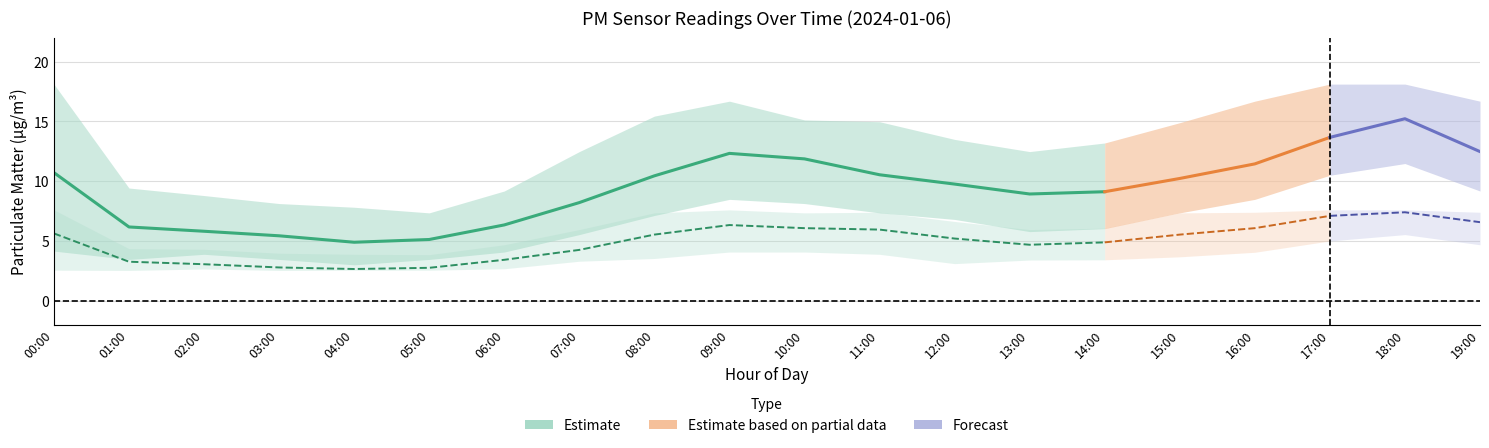

What is the difference between the maximum and minimum values in the P2_lower series?

3.0